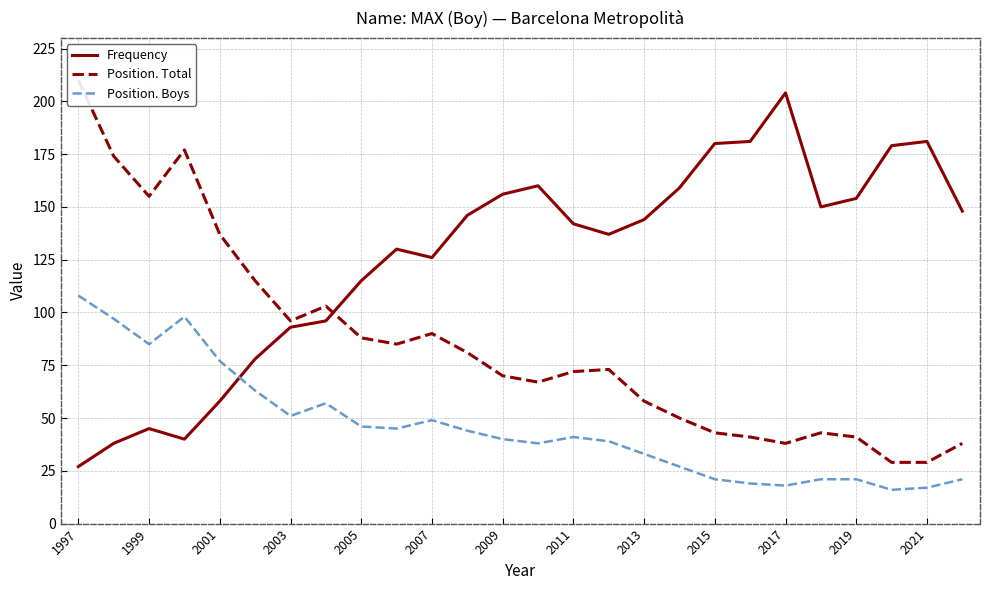

After their last crossing, which series has the higher values: Position. Boys or Frequency?

Frequency